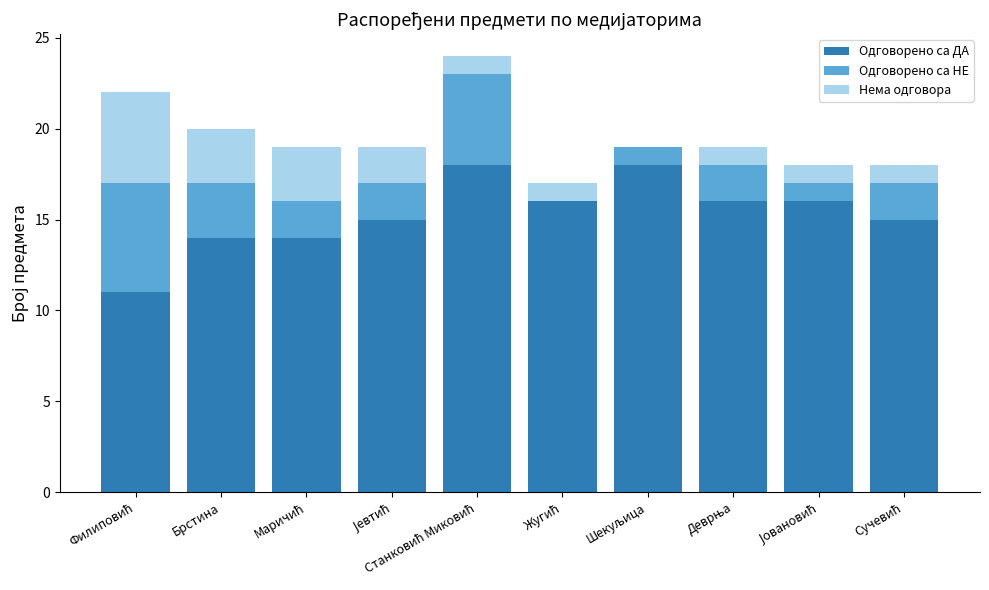

What is the highest value of the Одговорено са ДА series?

18